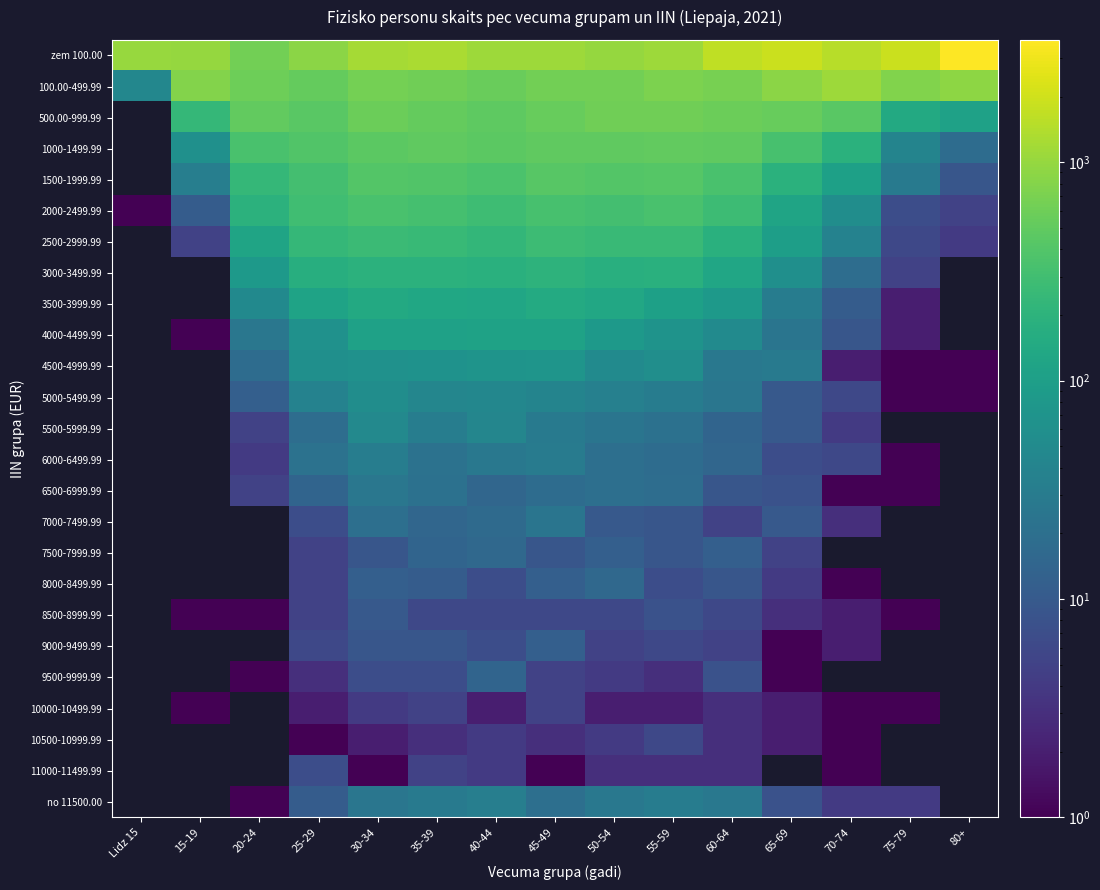

What is the greatest value displayed?

3640.0